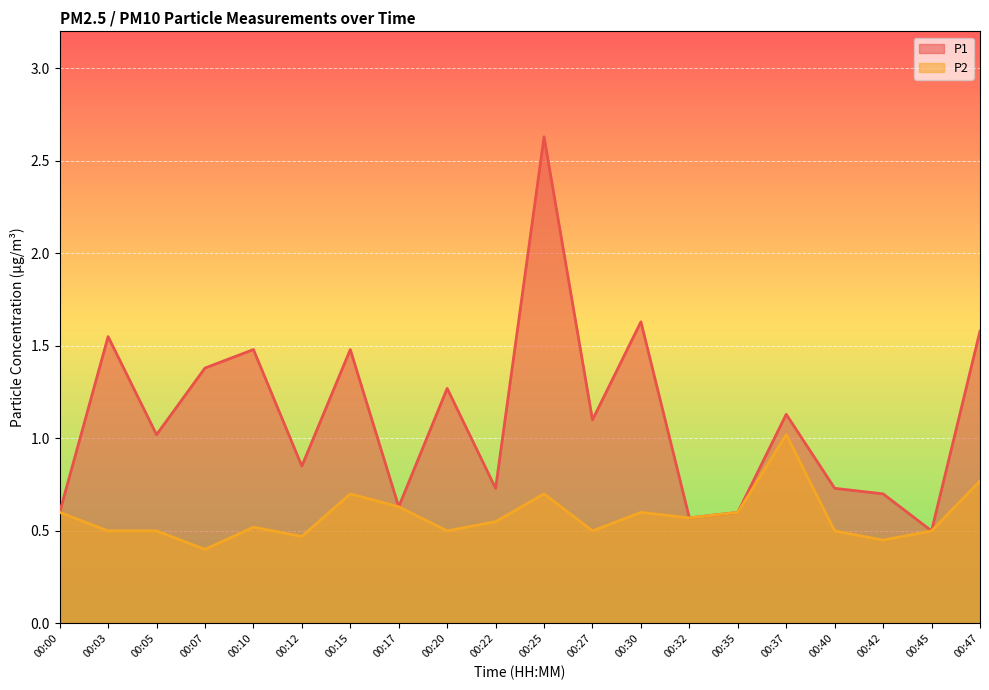

List the series in order of their peak value, highest first.

P1, P2